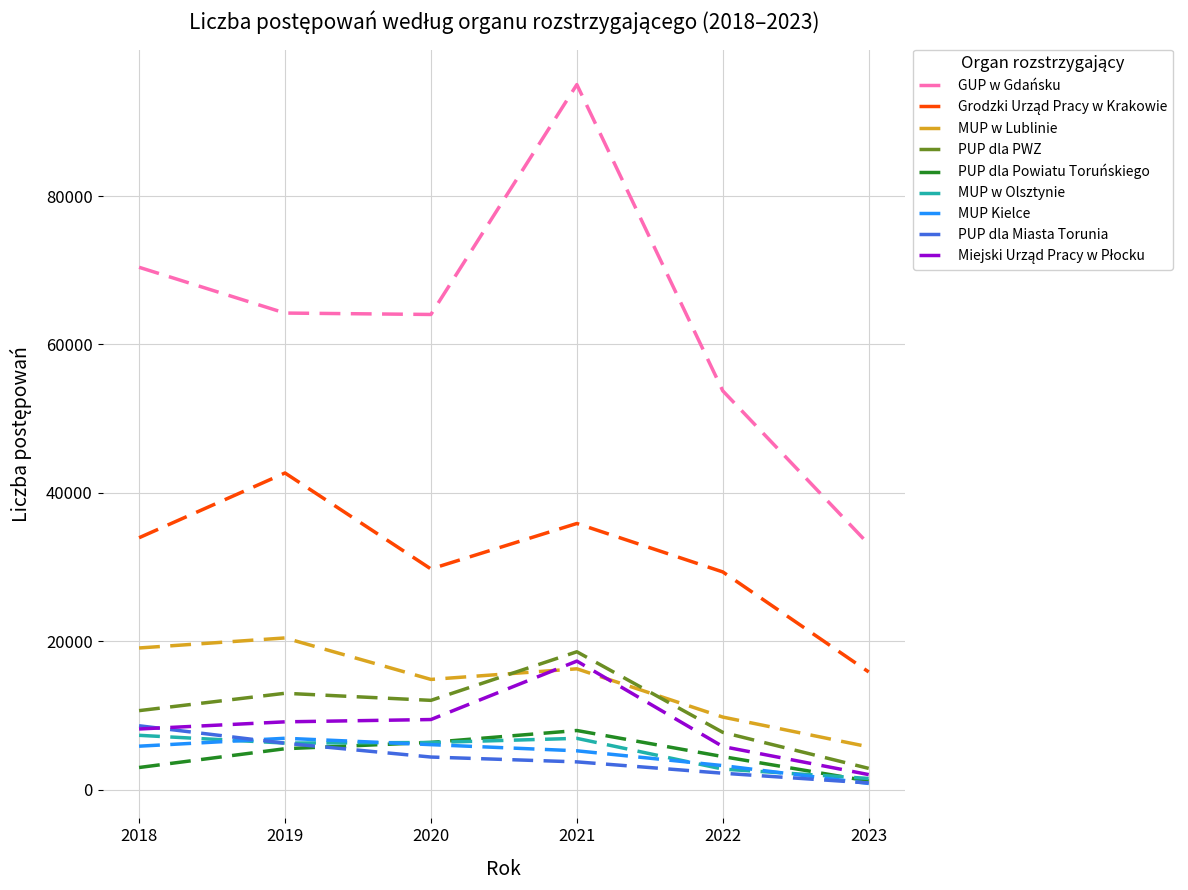

What is the lowest value of the MUP w Lublinie series?

5797